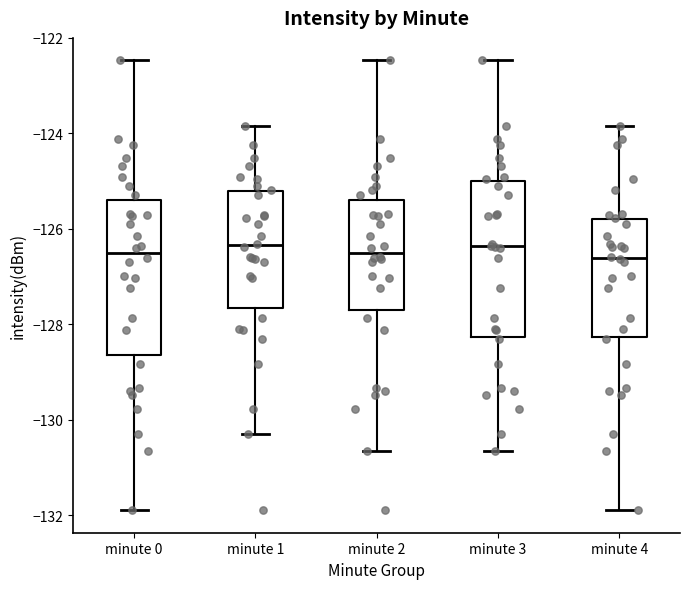

Where does the median line of the box for minute 1 sit on the y-axis? The values are not printed on the chart, so give them approximately, as read against the axis.

-126.4